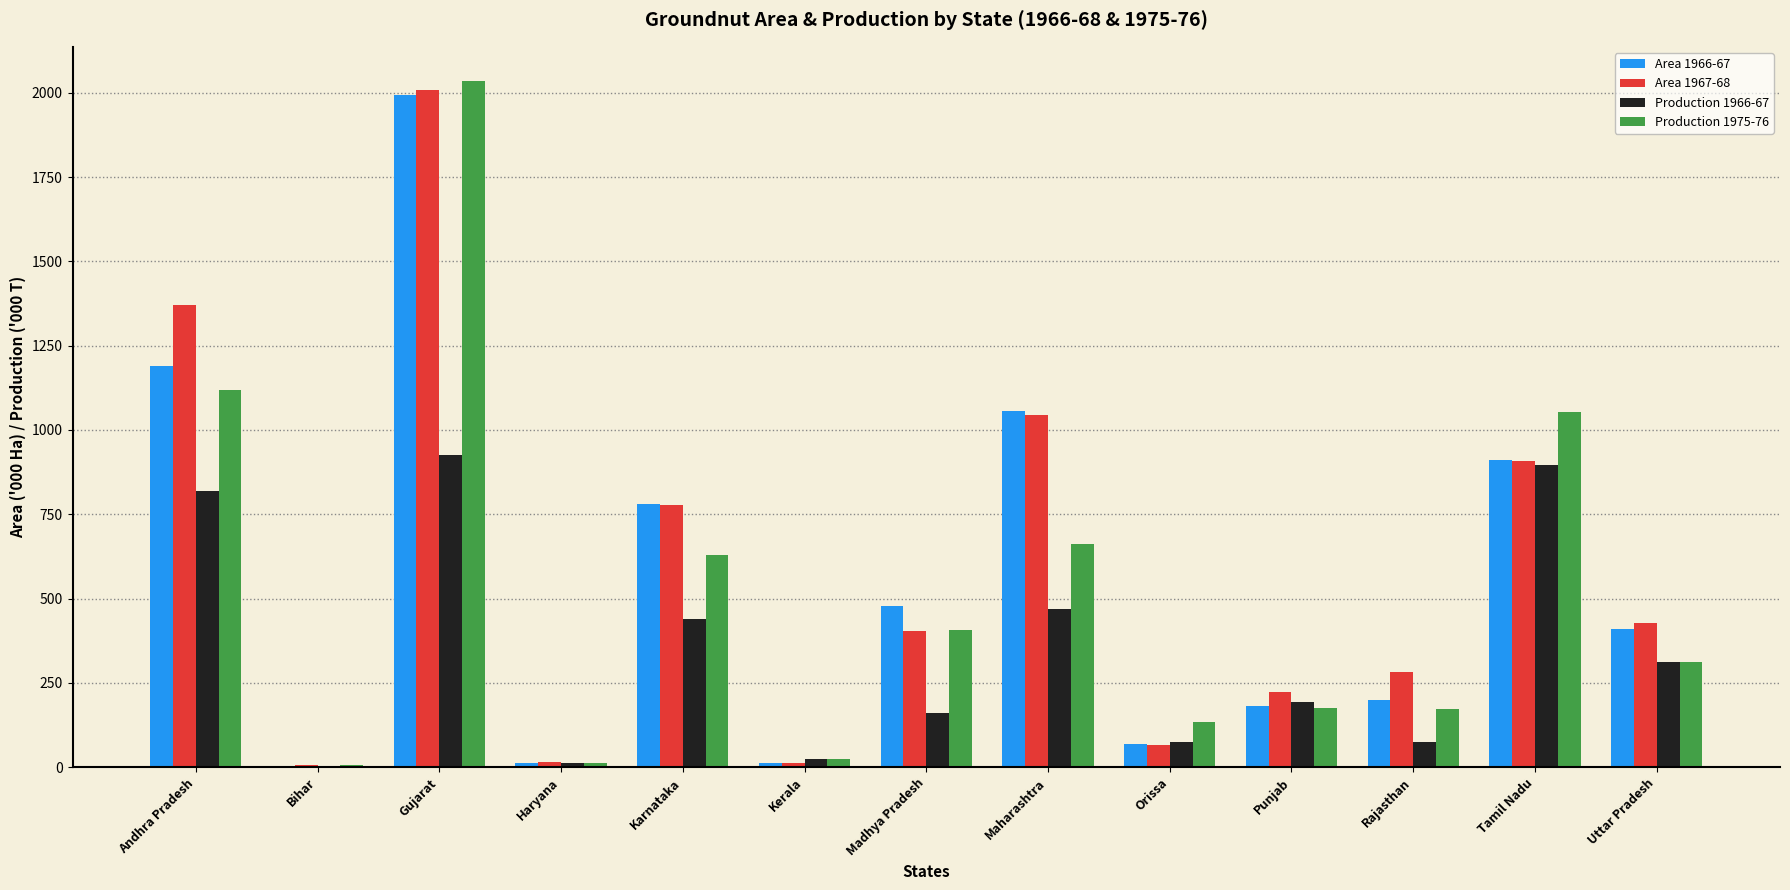

The Area 1967-68 series shows 427.8 at Uttar Pradesh. True or false?

True